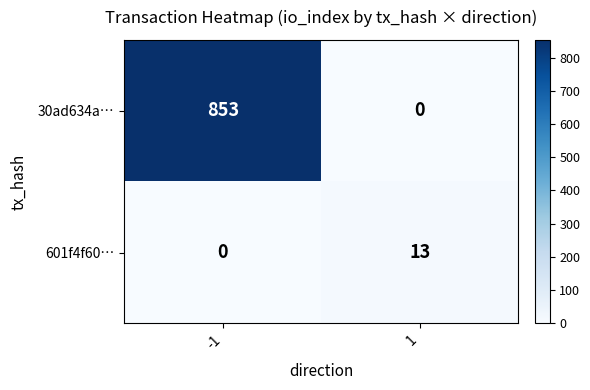

What value does the 30ad634a… series have at -1, to the nearest 10?

850